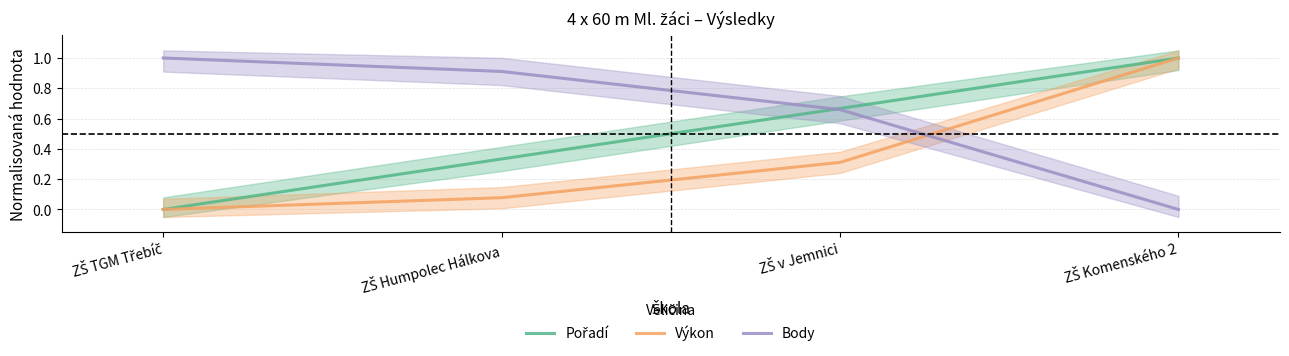

Where is Pořadí nearest to the value 0?

ZŠ TGM Třebíč